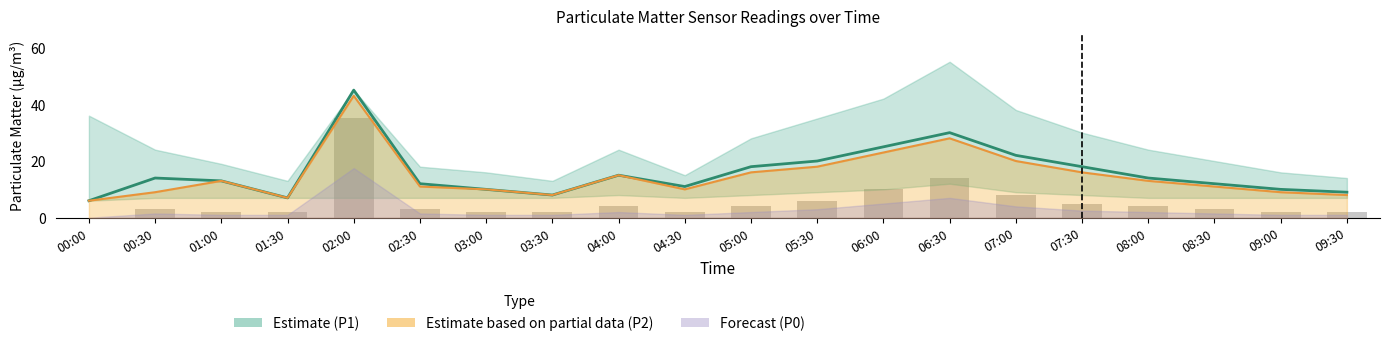

Between 07:00 and 09:30, which series saw the biggest shift?

P1 (Estimate)